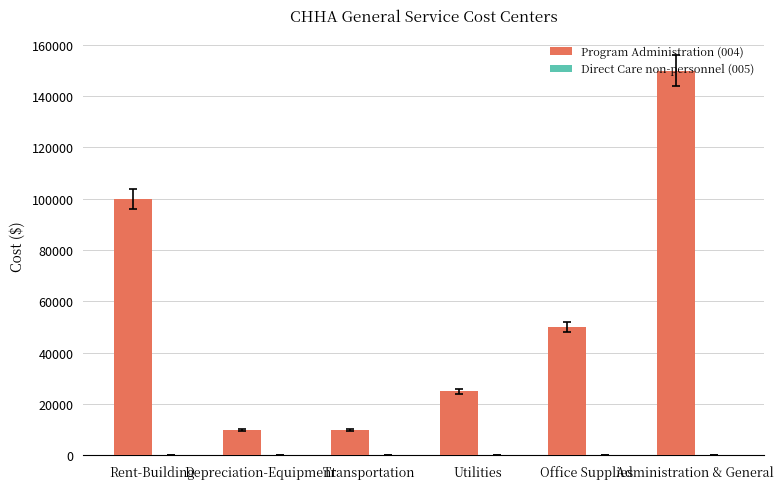

At which label is the value closest to 79954?

Rent-Building